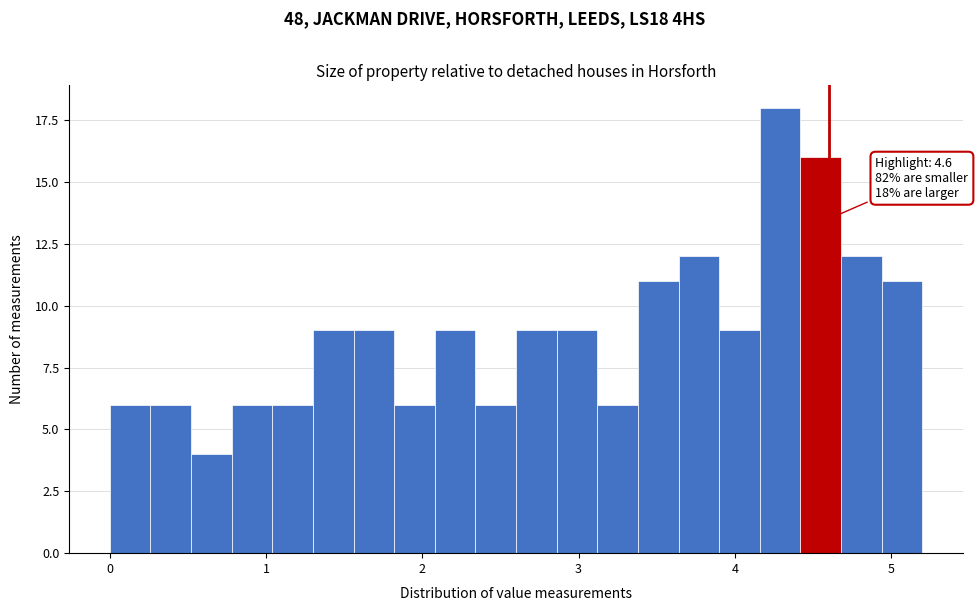

Read against the x-axis, roughly where is the centre of the tallest bar?

4.3